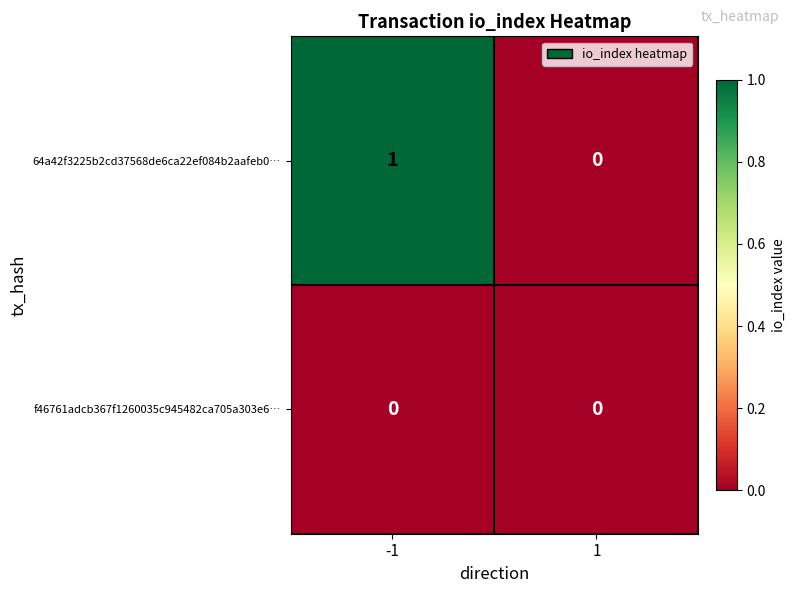

Reading left to right, what are all the values shown in this chart?

64a42f3225b2cd37568de6ca22ef084b2aafeb0…: 1	0
f46761adcb367f1260035c945482ca705a303e6…: 0	0